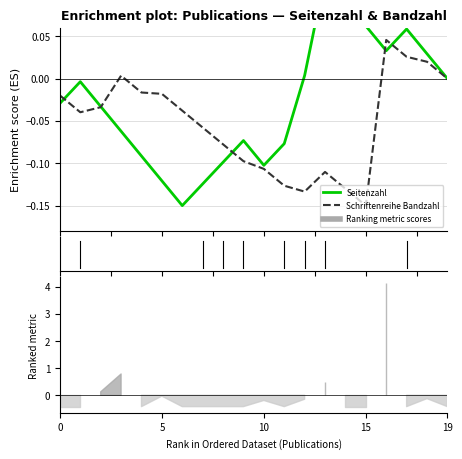

Reading left to right, extract all data points from this chart.

Seitenzahl: -0.0	-0.0	-0.0	-0.1	-0.1	-0.1	-0.1	-0.1	-0.1	-0.1	-0.1	-0.1	0.0	0.1	0.1	0.1	0.0	0.1	0.0	0.0
Schriftenreihe Bandzahl: -0.0	-0.0	-0.0	0.0	-0.0	-0.0	-0.0	-0.1	-0.1	-0.1	-0.1	-0.1	-0.1	-0.1	-0.1	-0.1	0.0	0.0	0.0	-0.0